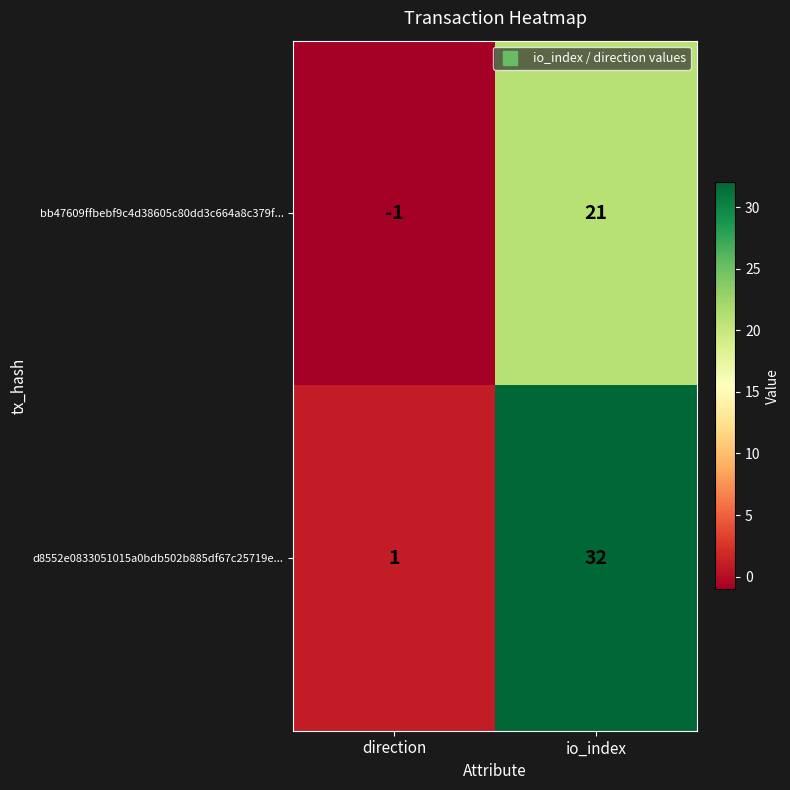

What is the greatest value displayed?

32